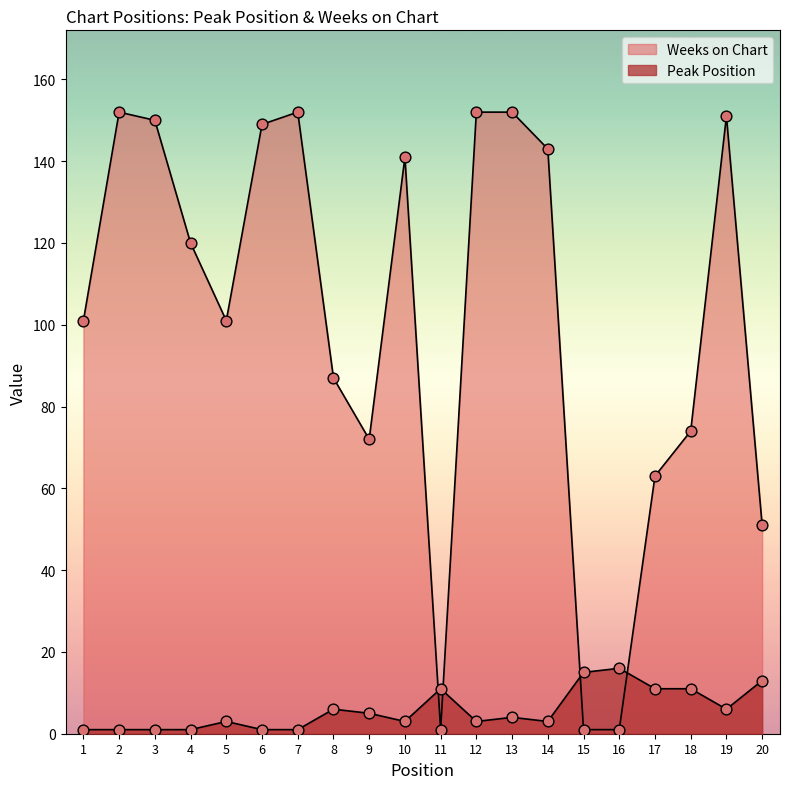

At which category is the sum across all series the highest?

19